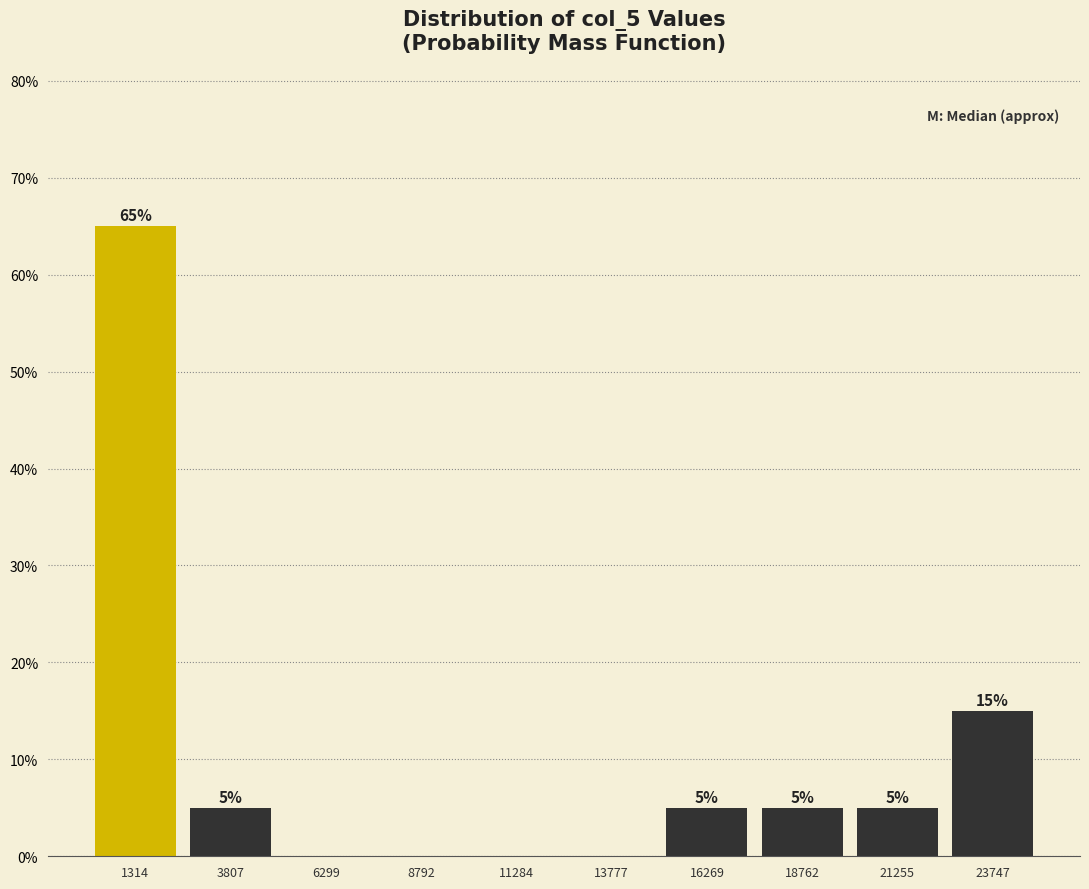

Which range on the x-axis has the tallest bar?

0 to 2500